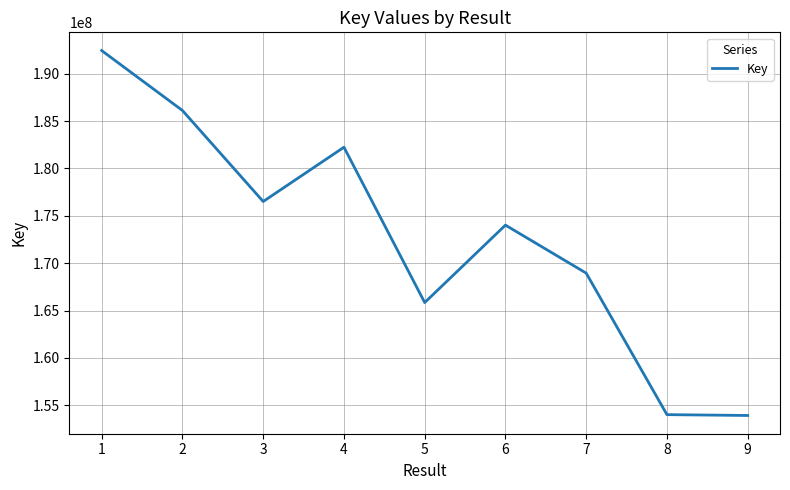

What is the sum of all values?

1554084749